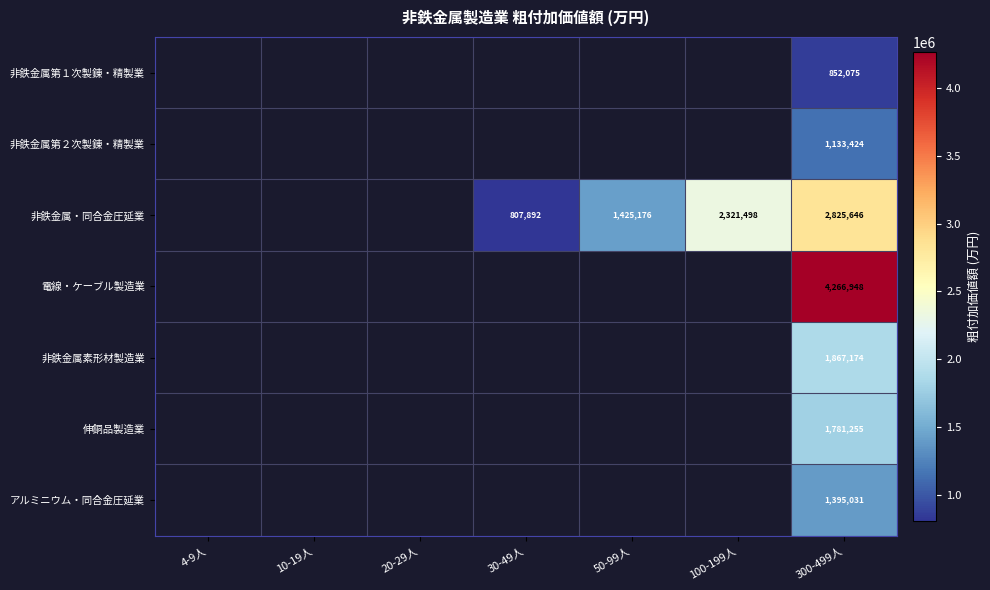

True or false: 非鉄金属素形材製造業 has a value of 854338 at 300-499人.

False